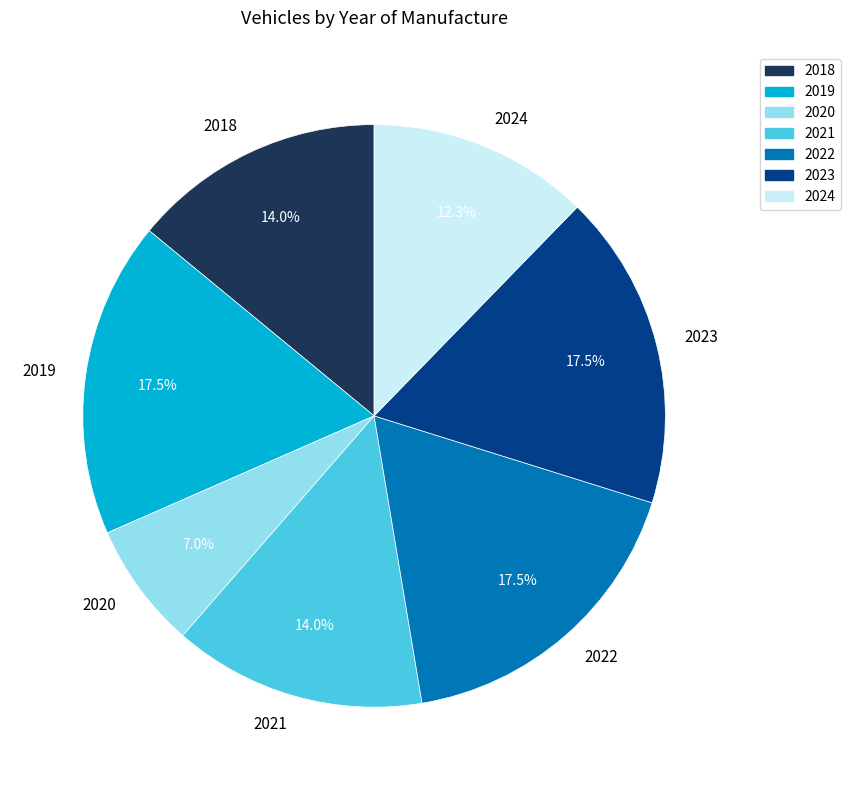

Is 2023 the majority of the pie?

No